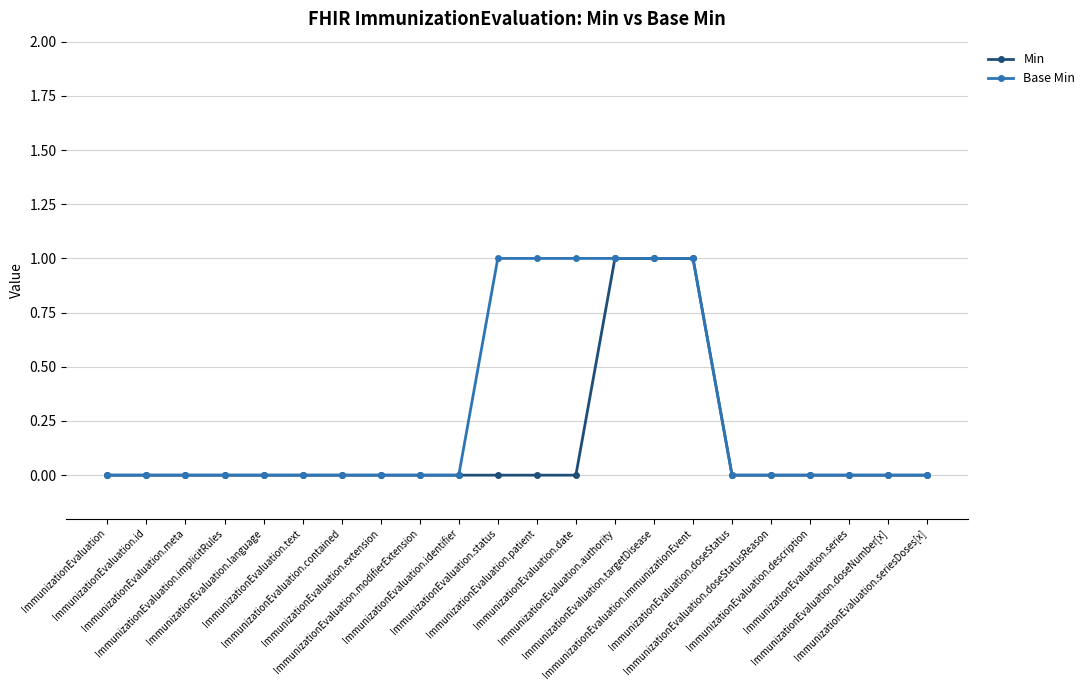

True or false: Base Min has a value of 0 at ImmunizationEvaluation.doseStatus.

True